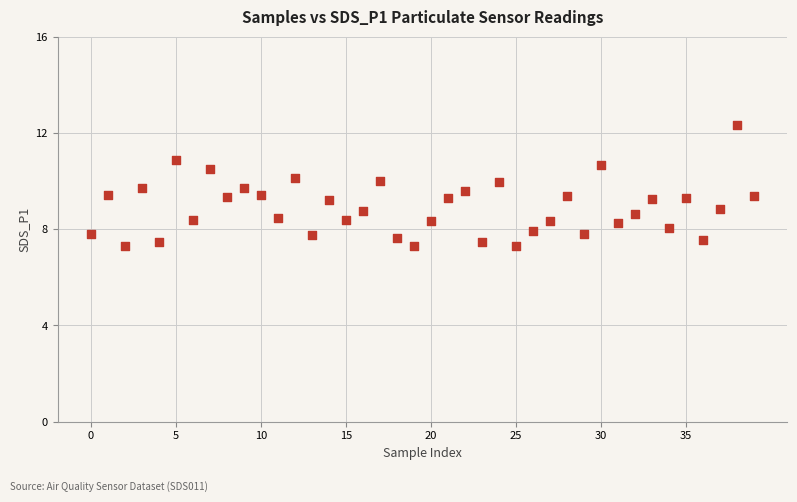

What is the range of Y values (max minus min)?

5.0